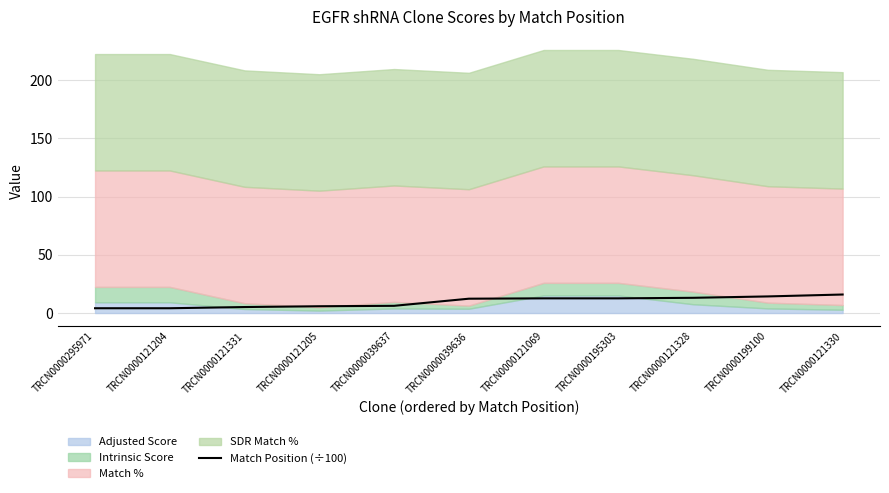

Does the chart display data point markers on the line(s)?

No